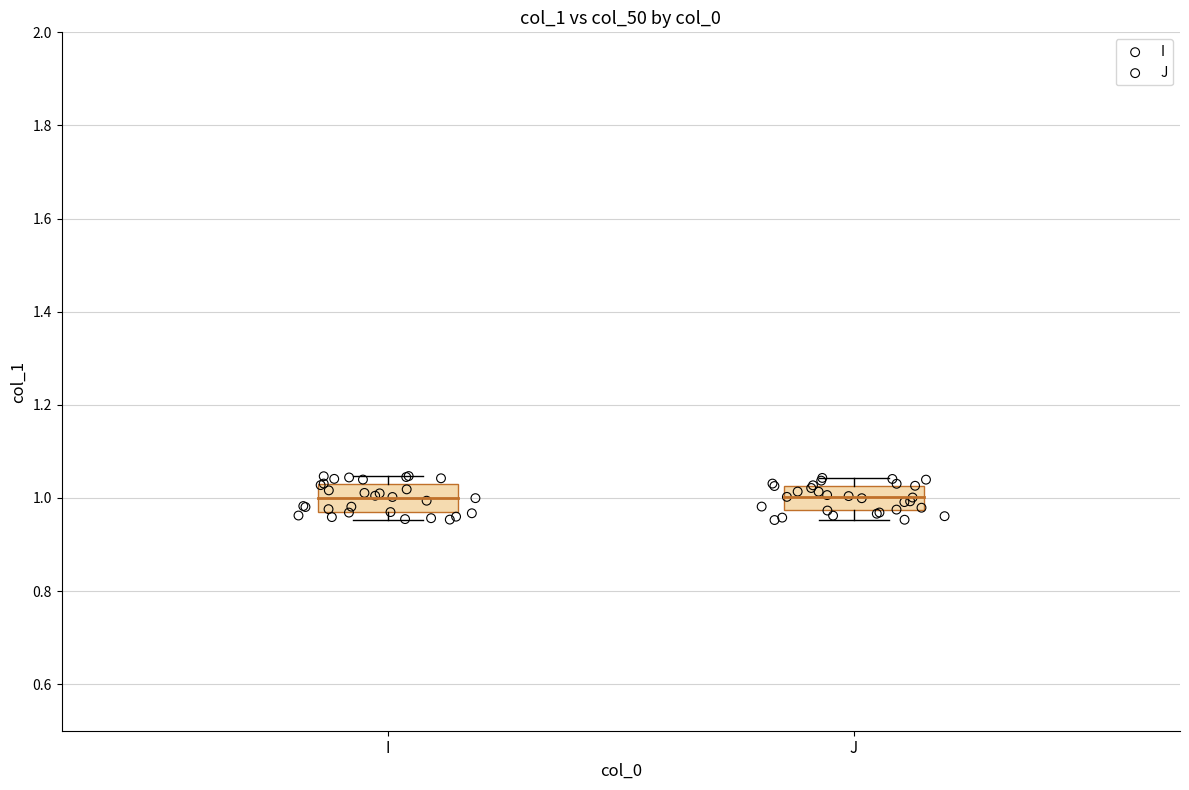

Which series has the largest Y range (max minus min)?

I